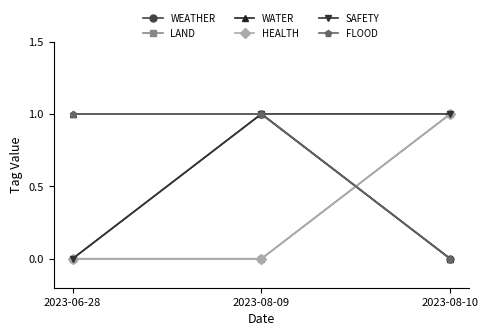

What is the average value of the WATER series?

1